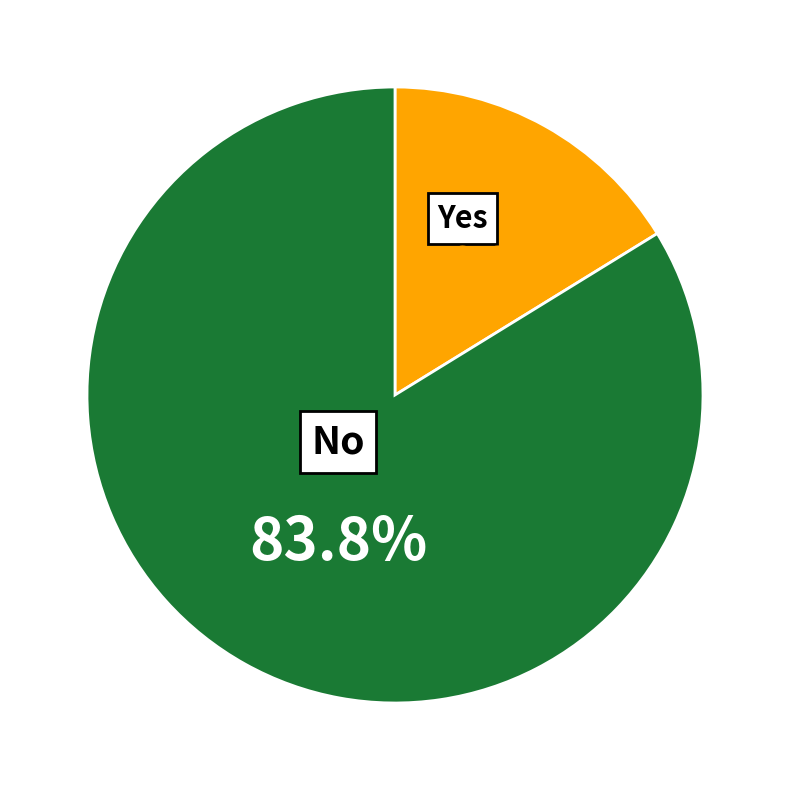

Which slice is the largest?

No